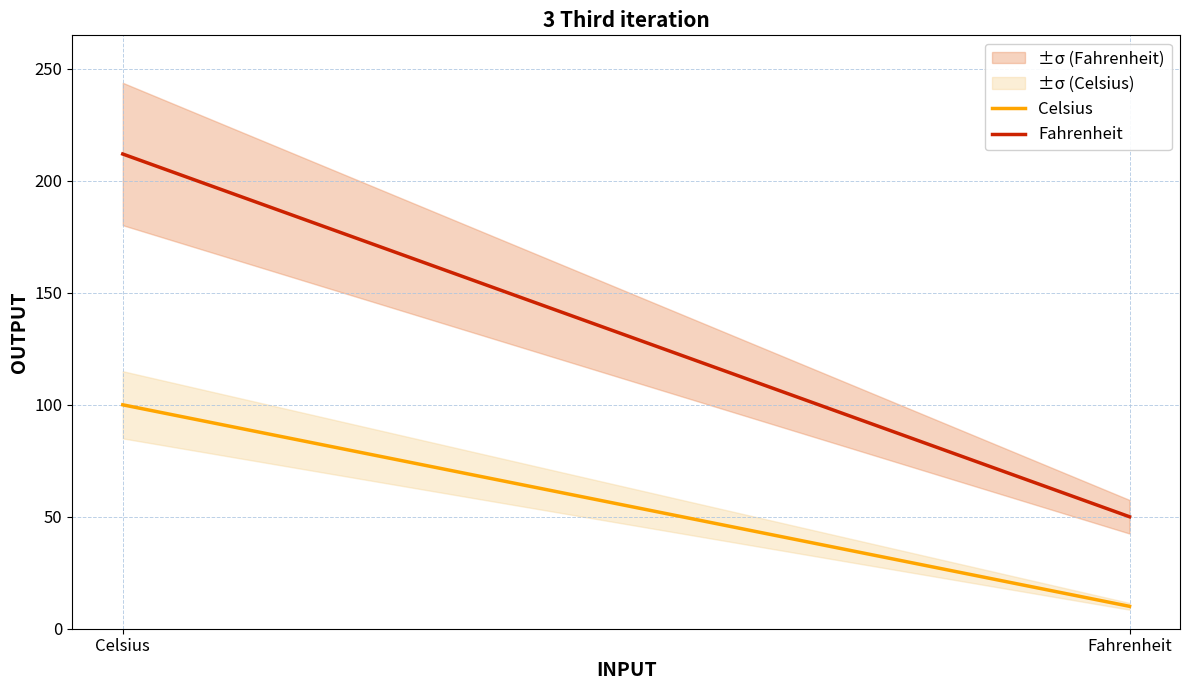

Reading left to right, list all the values displayed in this chart.

Celsius: 100	10
Fahrenheit: 212	50